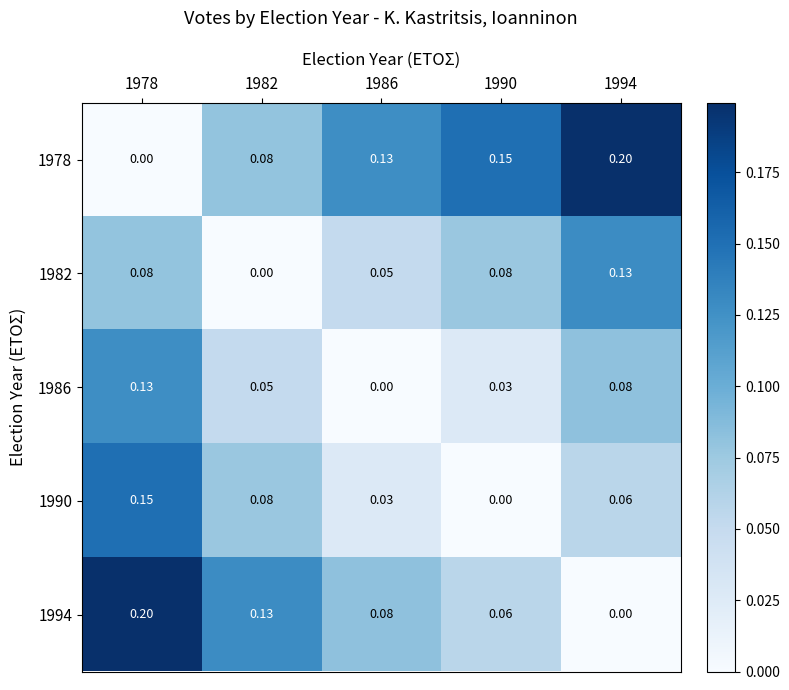

List the series in order of their peak value, lowest first.

1986, 1982, 1990, 1978, 1994